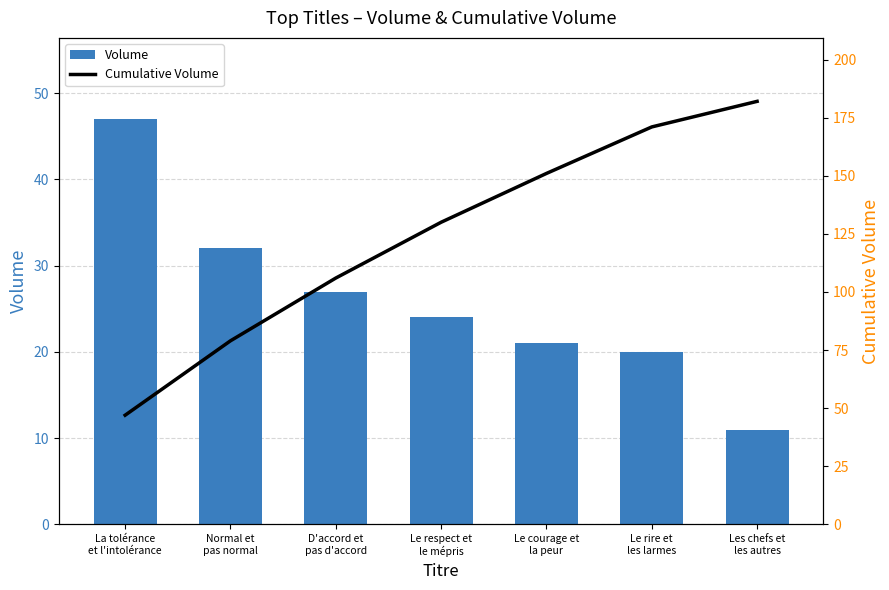

What is the difference between the Cumulative Volume values at Normal et
pas normal and D'accord et
pas d'accord?

27